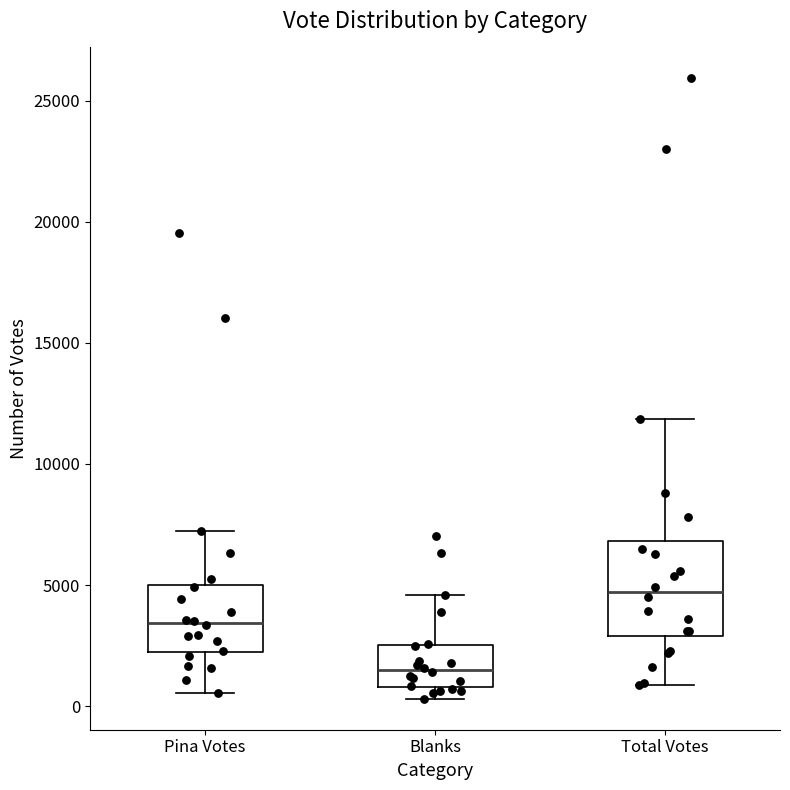

Where does the median line of the box for Total Votes sit on the y-axis? The values are not printed on the chart, so give them approximately, as read against the axis.

4500